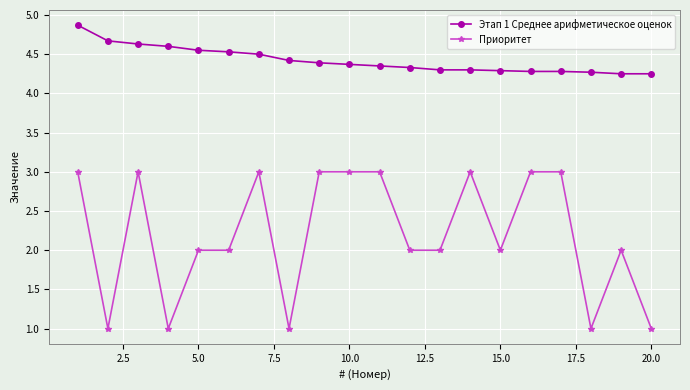

Rank the series by their average value, from lowest to highest.

Приоритет, Этап 1 Среднее арифметическое оценок